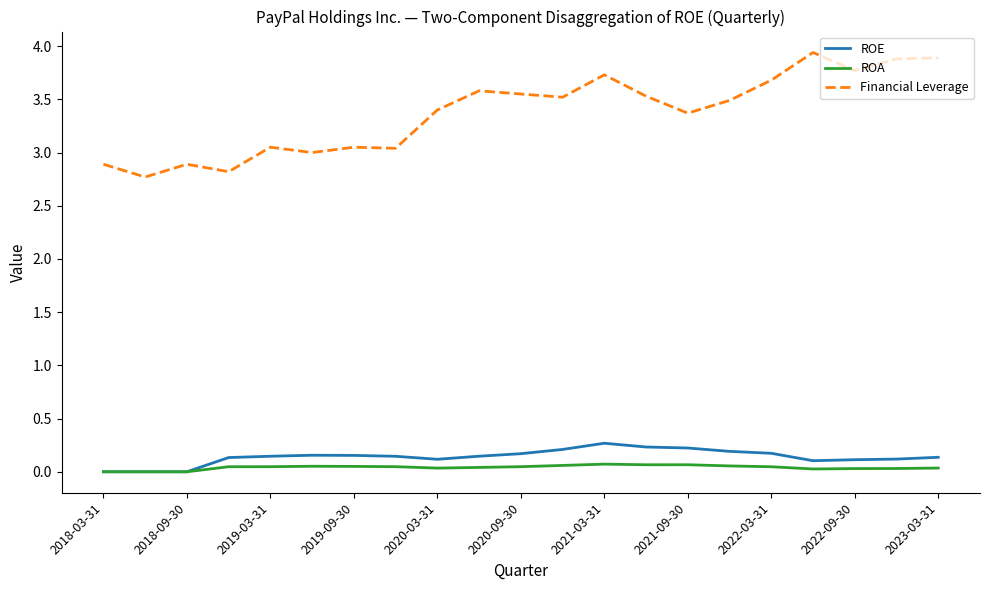

True or false: Financial Leverage and ROA intersect in this chart.

False